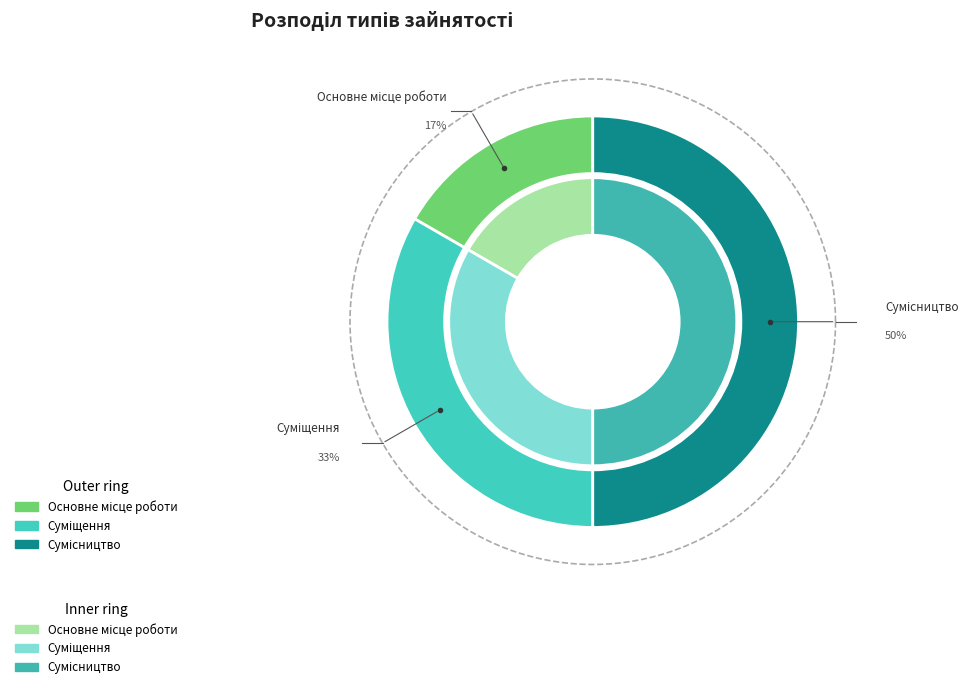

To the nearest percent, what is the average slice percentage?

33%